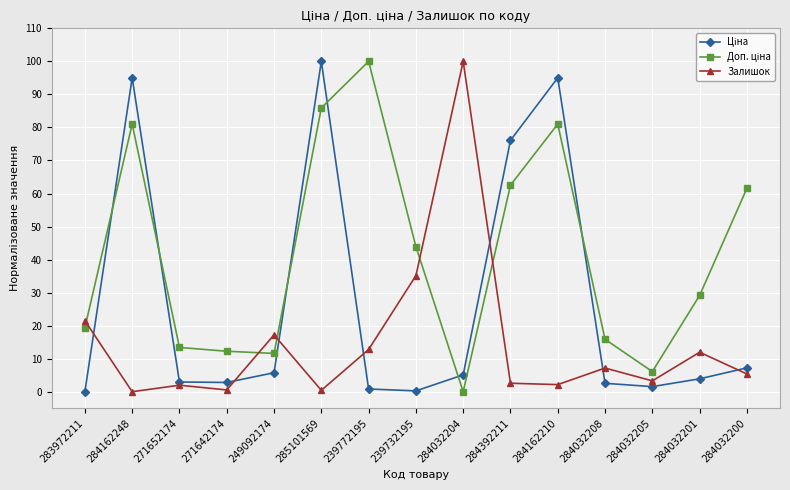

What is the label of the 9th point from the left?

284032204